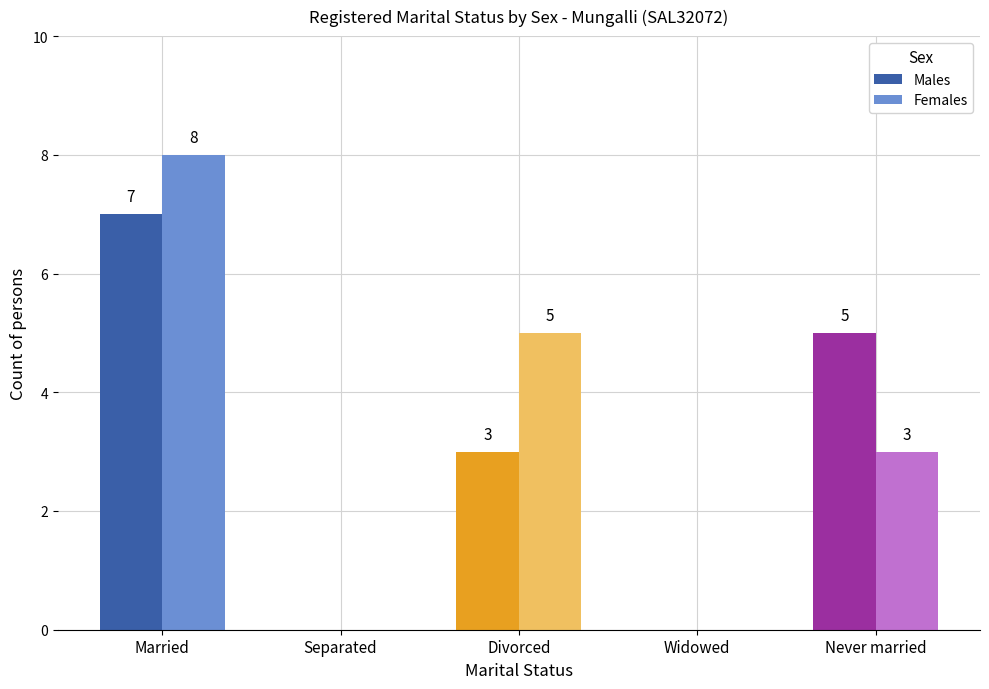

Are the bars grouped side by side (vs. stacked)?

Yes